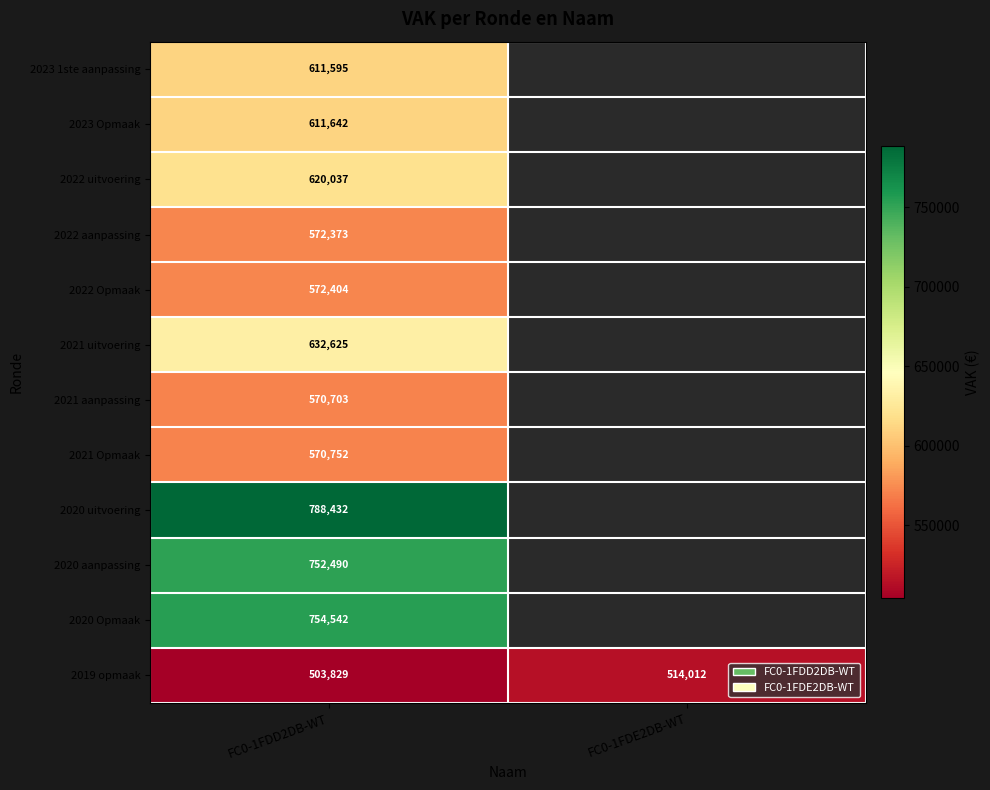

Is the value of 2019 opmaak at FC0-1FDD2DB-WT greater than the value of 2021 Opmaak at FC0-1FDD2DB-WT?

No